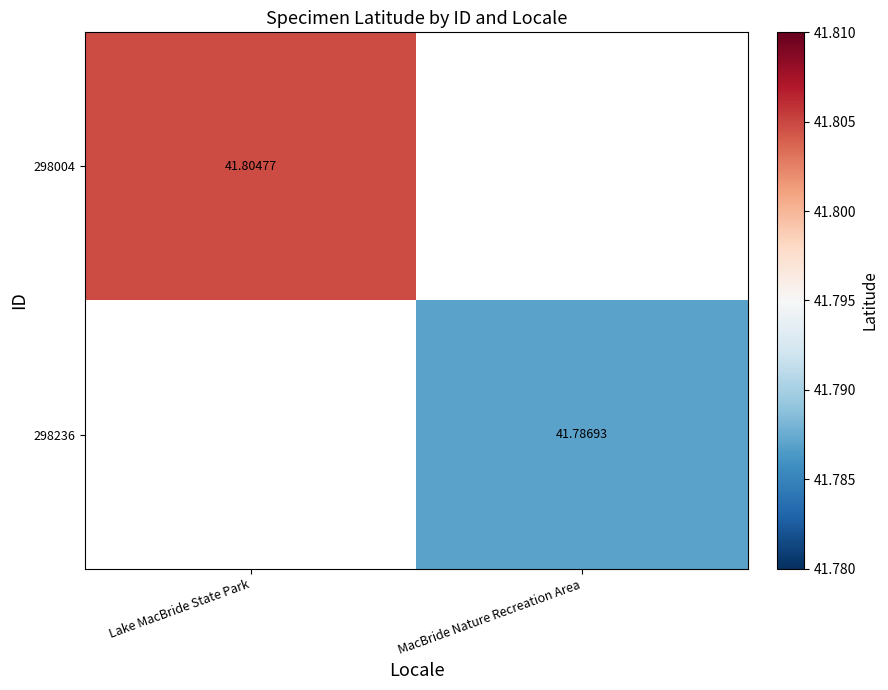

How many distinct data groups are displayed?

2